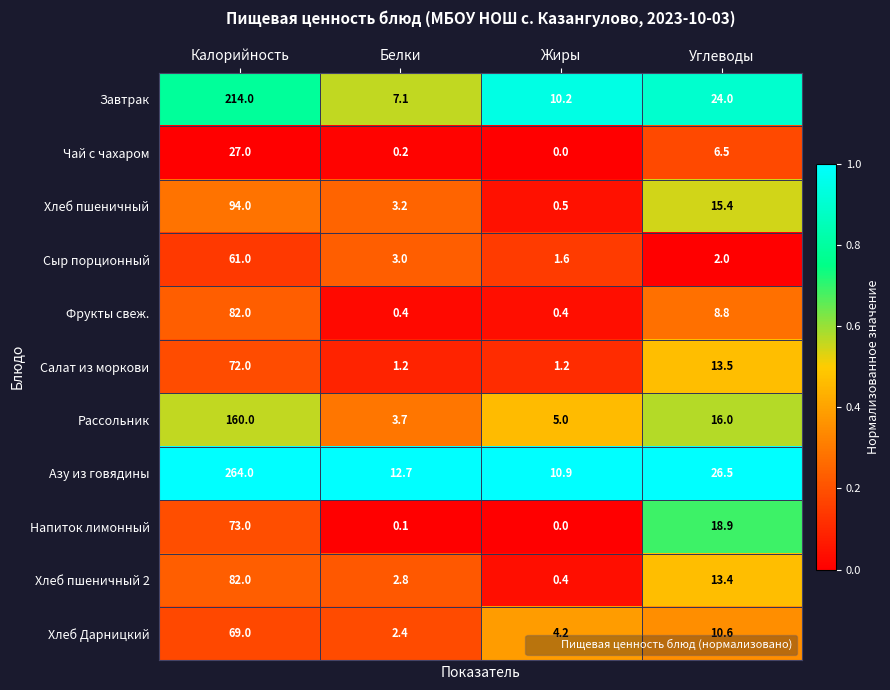

Rank the categories by Рассольник value from highest to lowest.

Калорийность, Углеводы, Жиры, Белки